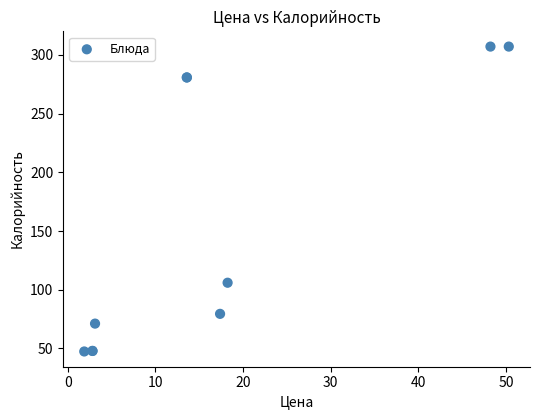

What Y value in the scatter plot is closest to 177?

106.0